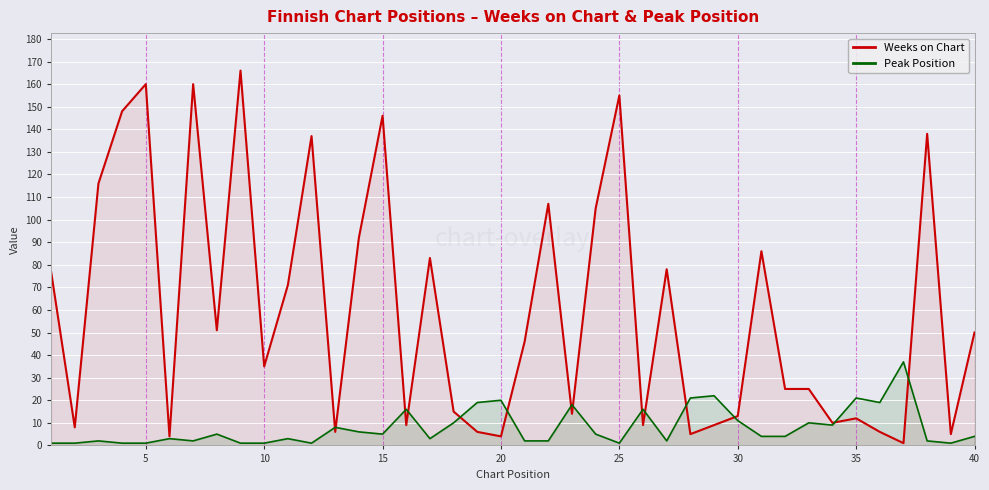

Which series has the widest spread of values?

Weeks on Chart